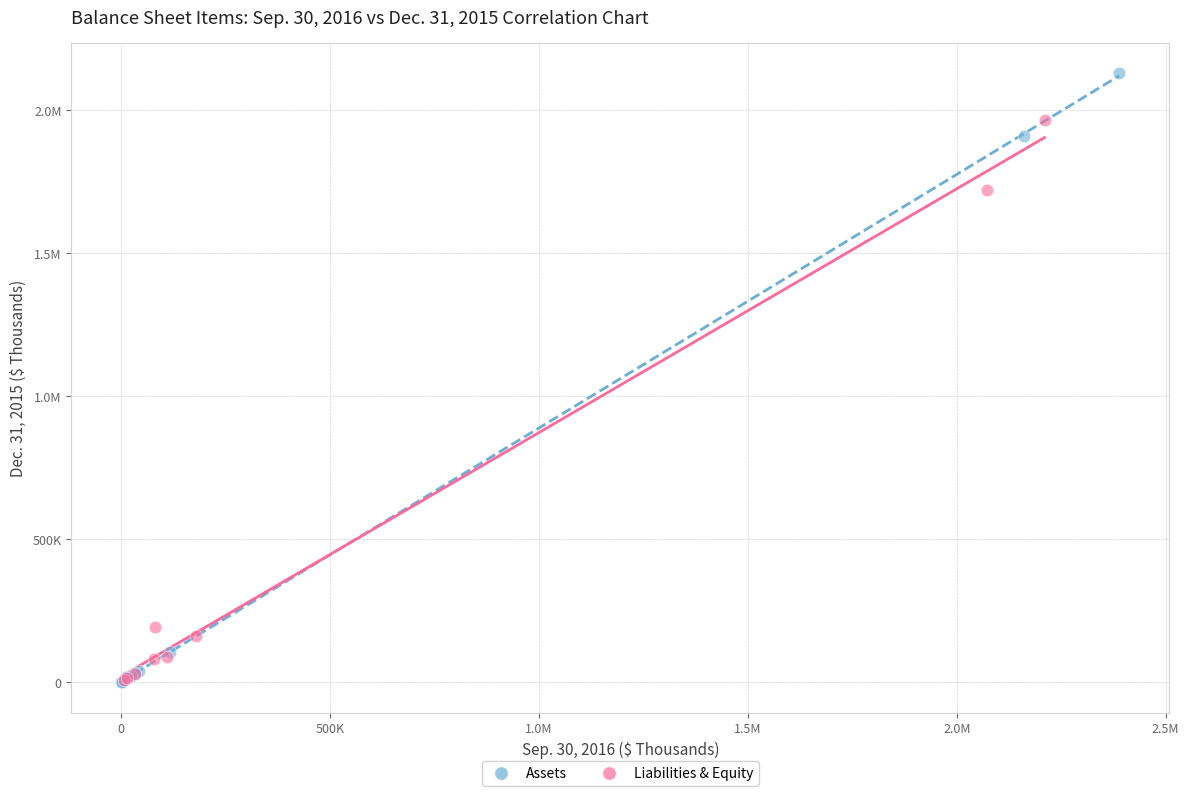

What are all the series names shown in the legend?

Assets, Liabilities & Equity